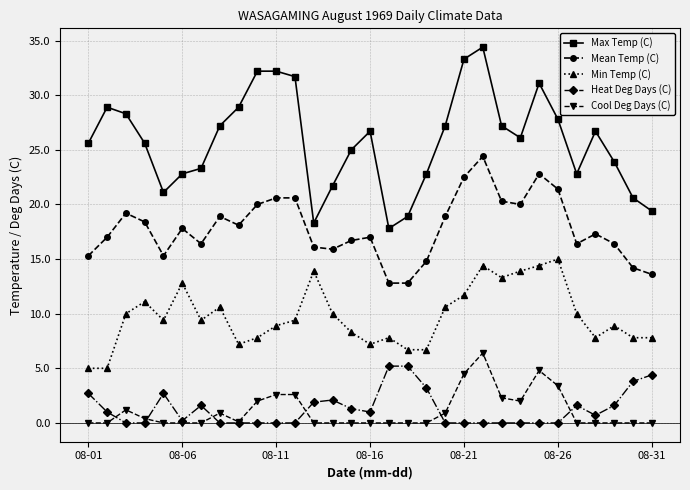

True or false: Mean Temp (C) and Max Temp (C) cross at least once.

False